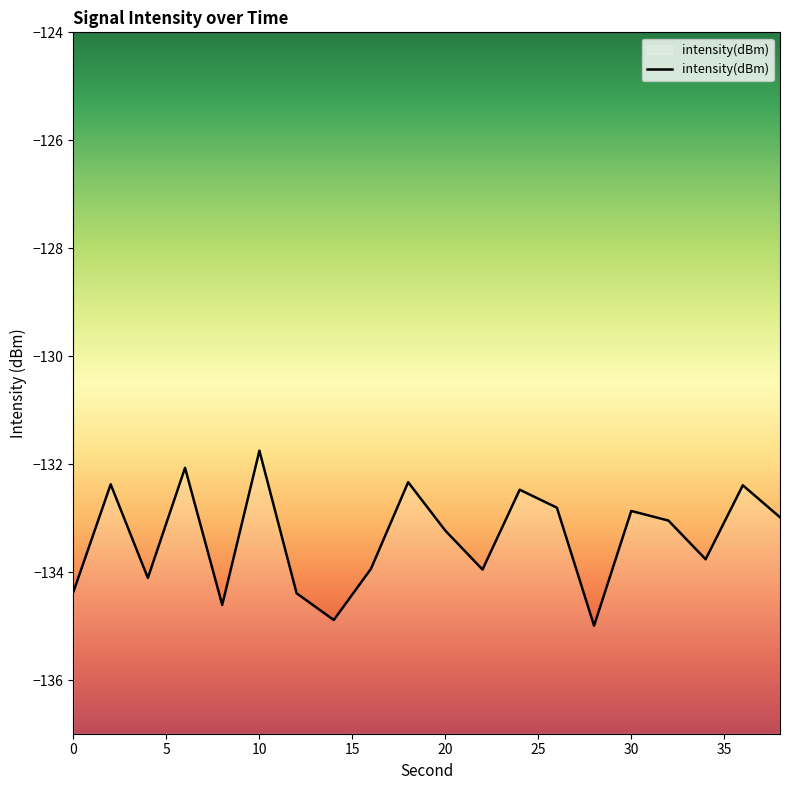

What is the approximate value at 30?

-132.9